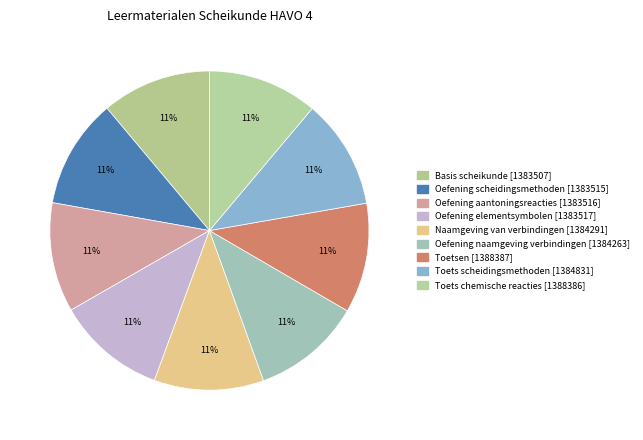

What is the smallest slice in the pie chart?

Basis scheikunde [1383507]